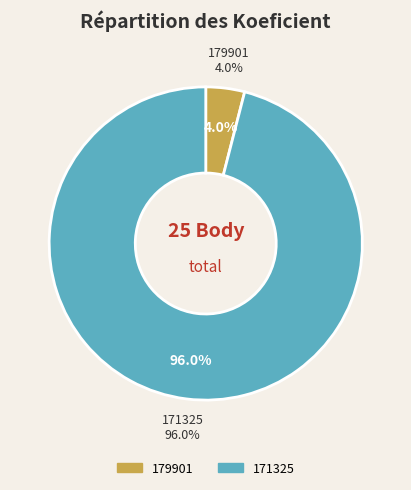

Combined, do 171325 and 179901 account for over 50%?

Yes